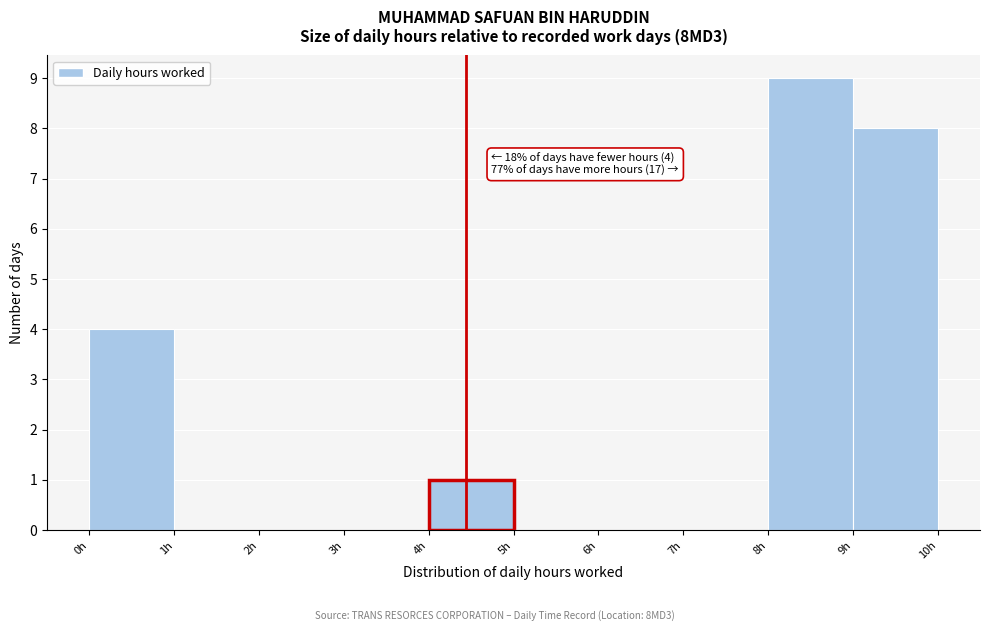

Which range on the x-axis has the tallest bar?

8 to 9